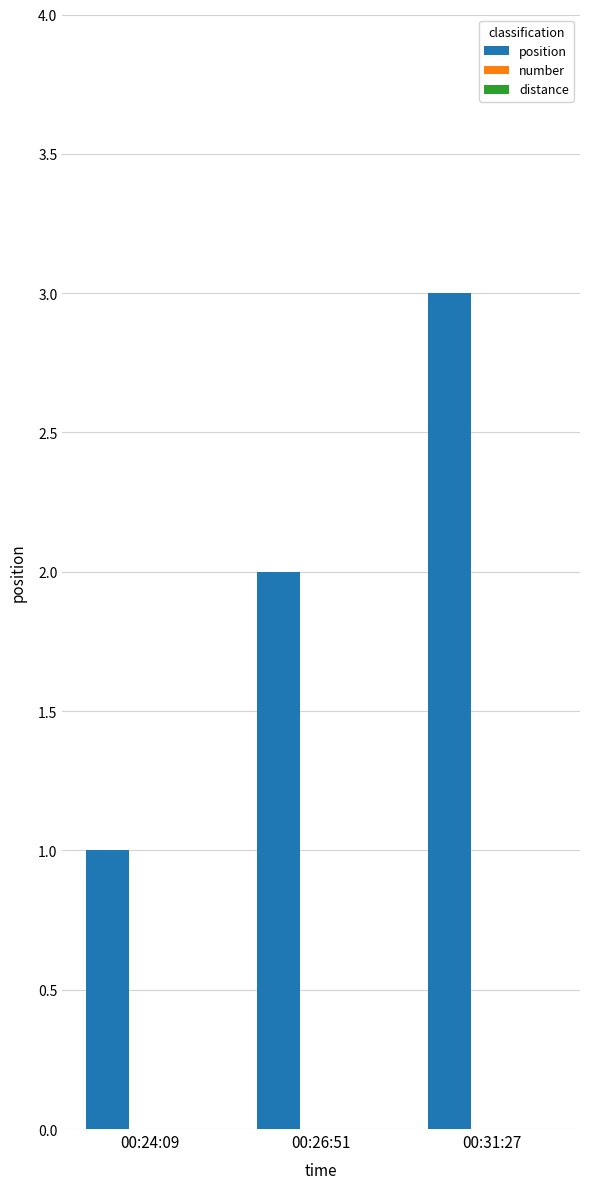

What is the change in value from 00:24:09 to 00:31:27?

+2